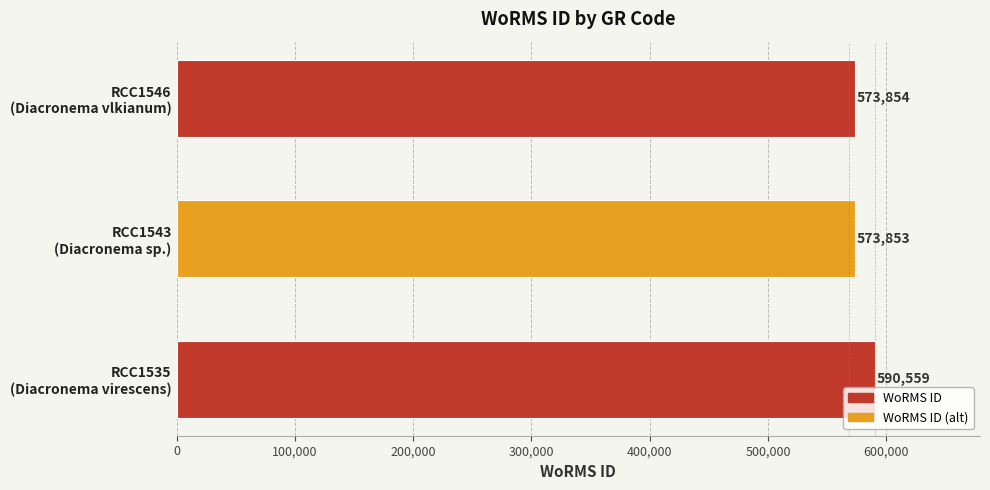

What is the difference between the maximum and minimum values?

16706